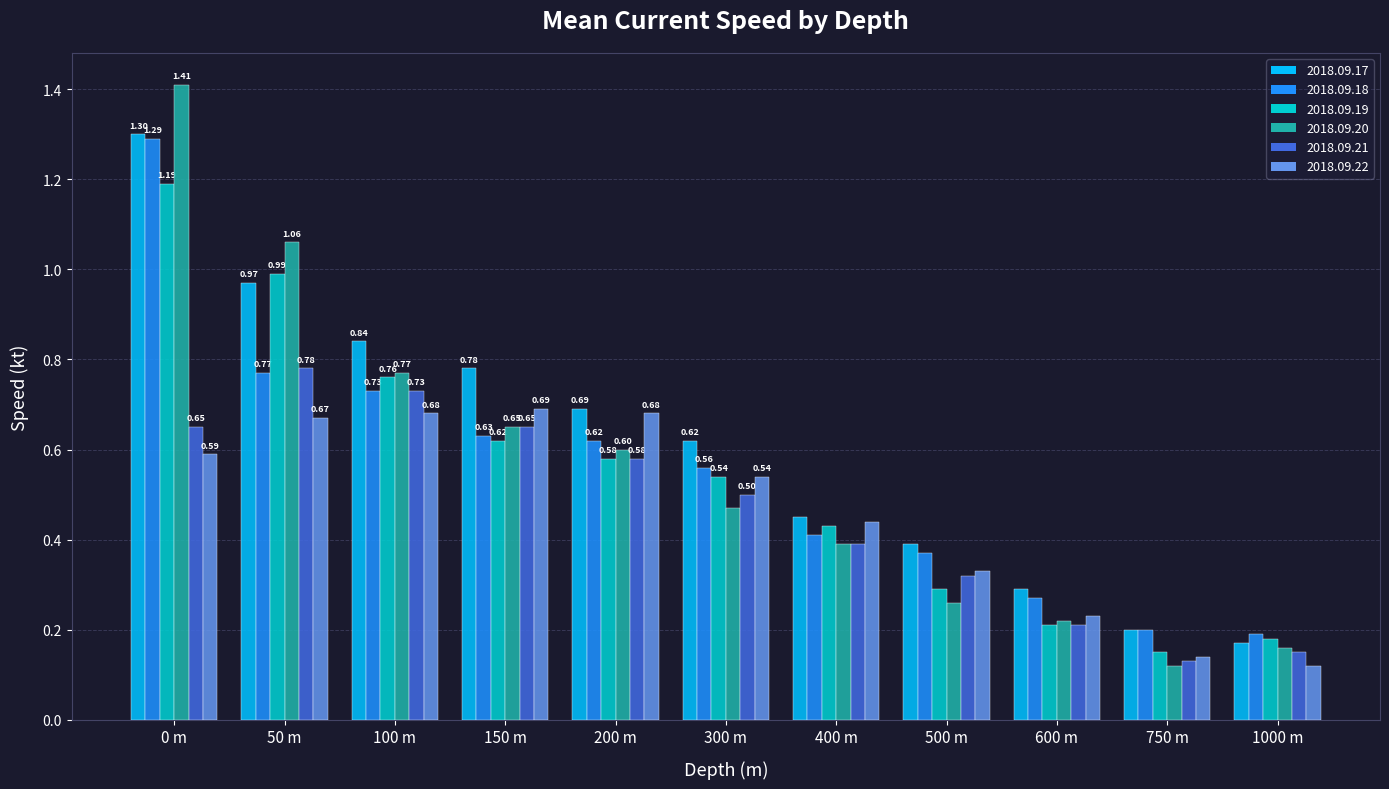

At which category is the sum across all series the highest?

0 m